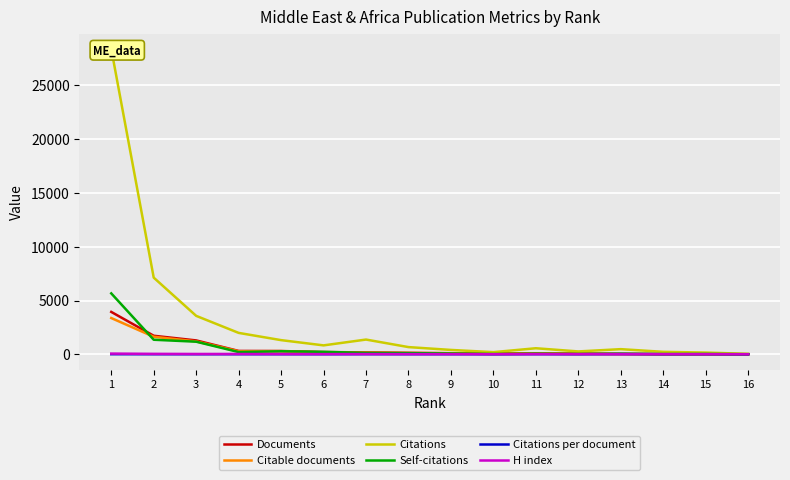

Reading right to left, list all the values displayed in this chart.

Documents: 6.0	12.0	19.0	26.0	58.0	73.0	79.0	98.0	130.0	173.0	207.0	301.0	310.0	1288.0	1722.0	3939.0
Citable documents: 4.0	12.0	17.0	25.0	56.0	72.0	77.0	93.0	121.0	154.0	172.0	292.0	279.0	1197.0	1629.0	3369.0
Citations: 41.0	158.0	227.0	476.0	264.0	560.0	198.0	404.0	667.0	1368.0	827.0	1315.0	1988.0	3572.0	7126.0	28396.0
Self-citations: 0.0	19.0	12.0	49.0	28.0	54.0	25.0	75.0	105.0	124.0	227.0	278.0	205.0	1169.0	1351.0	5662.0
Citations per document: 6.8	13.2	11.9	18.3	4.5	7.7	2.5	4.1	5.1	7.9	4.0	4.4	6.4	2.8	4.1	7.2
H index: 3.0	6.0	8.0	7.0	8.0	12.0	5.0	12.0	13.0	18.0	14.0	19.0	24.0	27.0	37.0	62.0